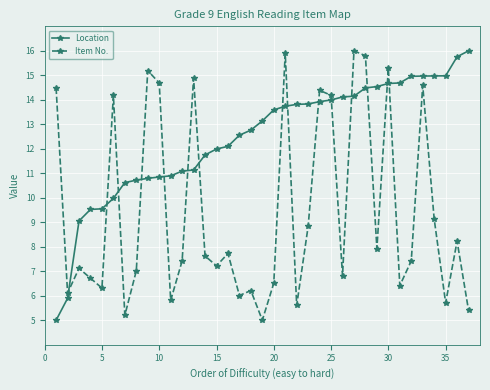

How many categories are shown in the chart?

37